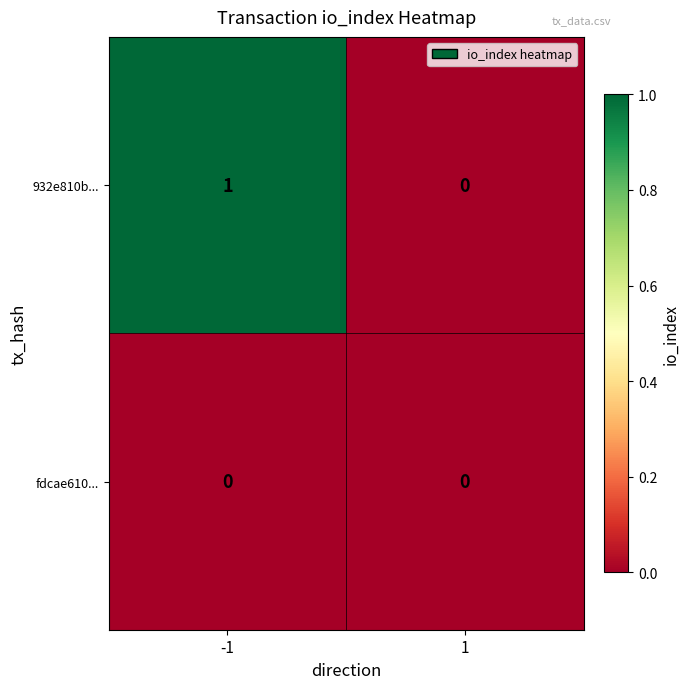

At which category is the sum across all series the highest?

-1